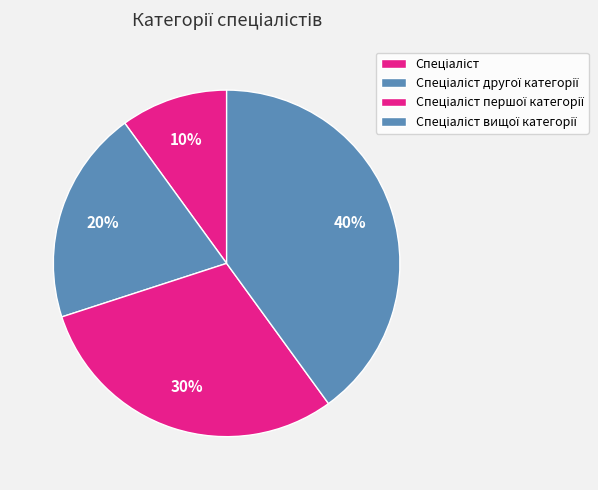

Count the number of slices in the pie.

4